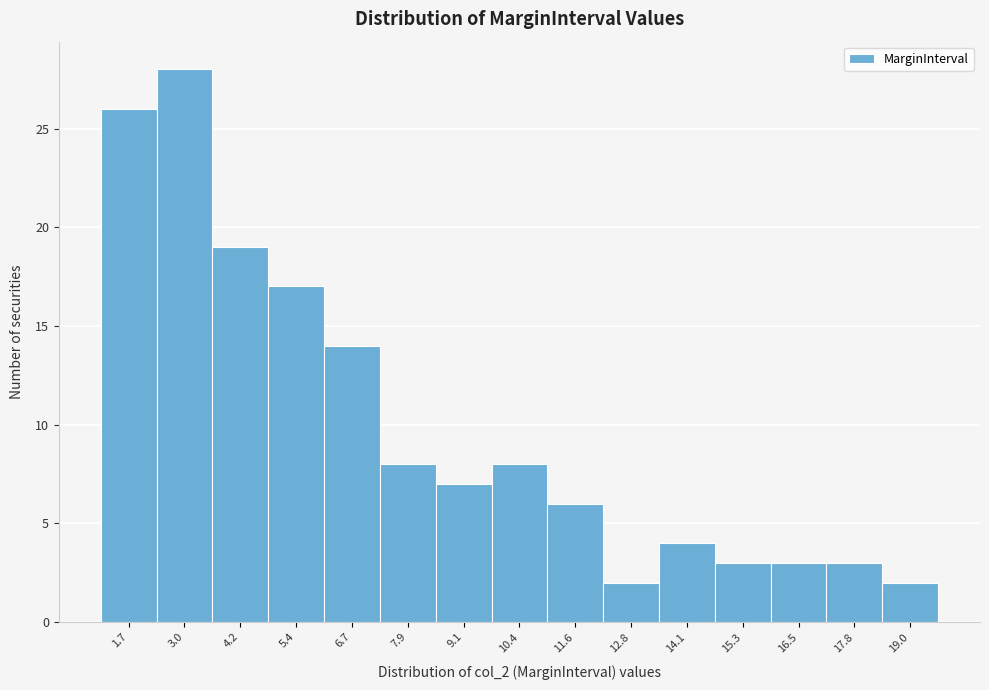

Reading left to right, list every bar in this chart as the range it spans on the x-axis followed by its height. Neither the bar edges nor the heights are printed on the chart, so give them approximately, as read against the axes.

1.2 to 2.4: 26
2.4 to 3.6: 28
3.6 to 4.8: 19
4.8 to 6.0: 17
6.0 to 7.2: 14
7.2 to 8.6: 8
8.6 to 9.8: 7
9.8 to 11.0: 8
11.0 to 12.2: 6
12.2 to 13.4: 2
13.4 to 14.6: 4
14.6 to 16.0: 3
16.0 to 17.2: 3
17.2 to 18.4: 3
18.4 to 19.6: 2